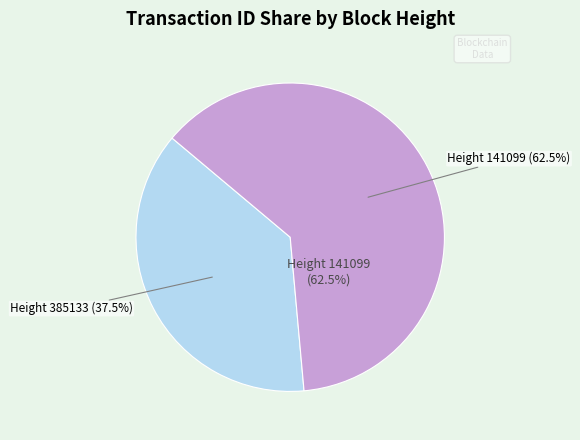

Rank the categories by value from highest to lowest.

141099, 385133